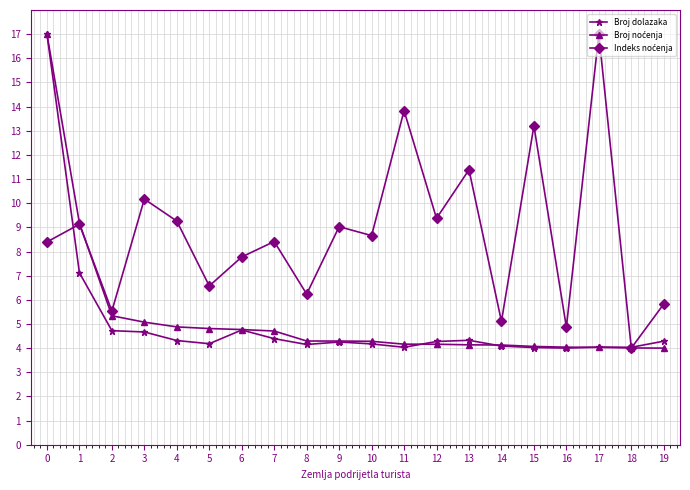

What is the spread (max minus min) of values at 10?

4.5